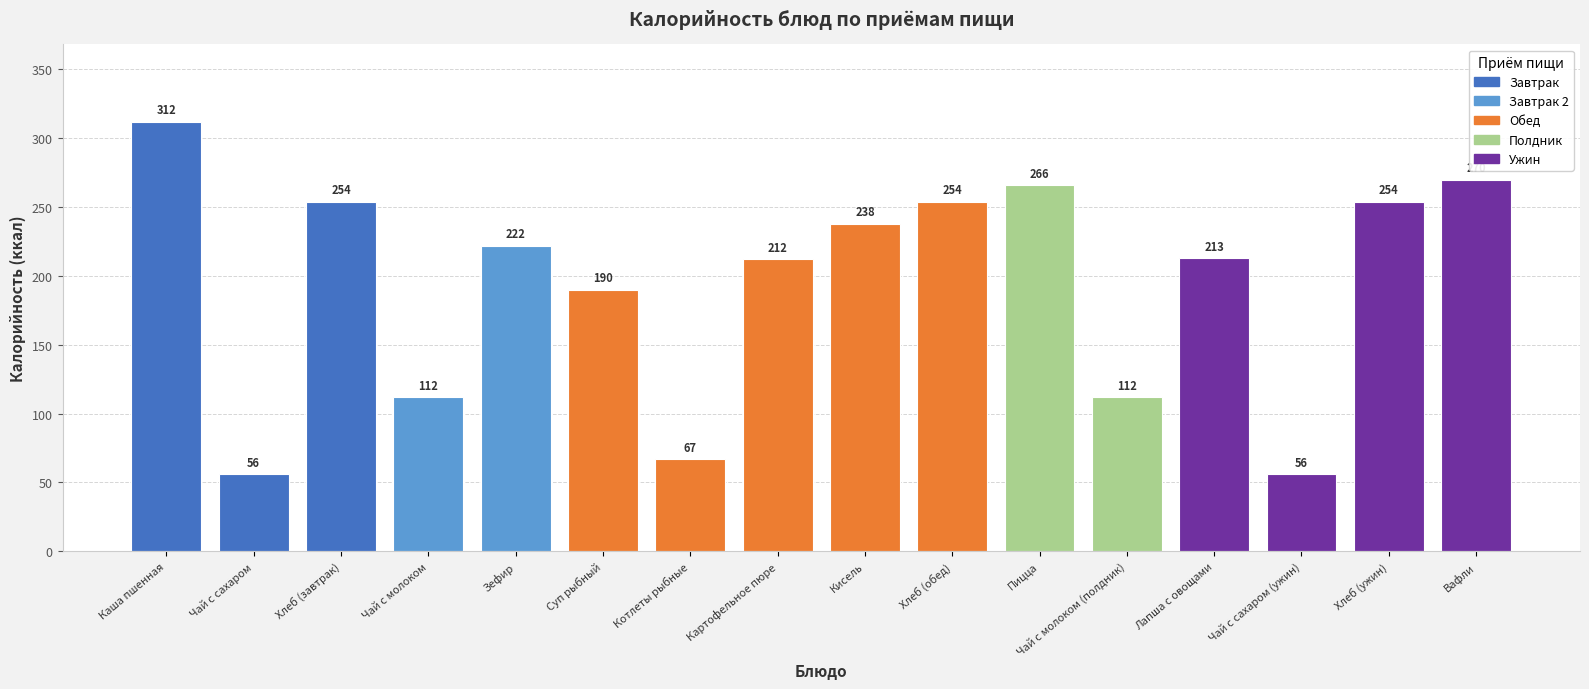

At which label is the value closest to 184?

Суп рыбный